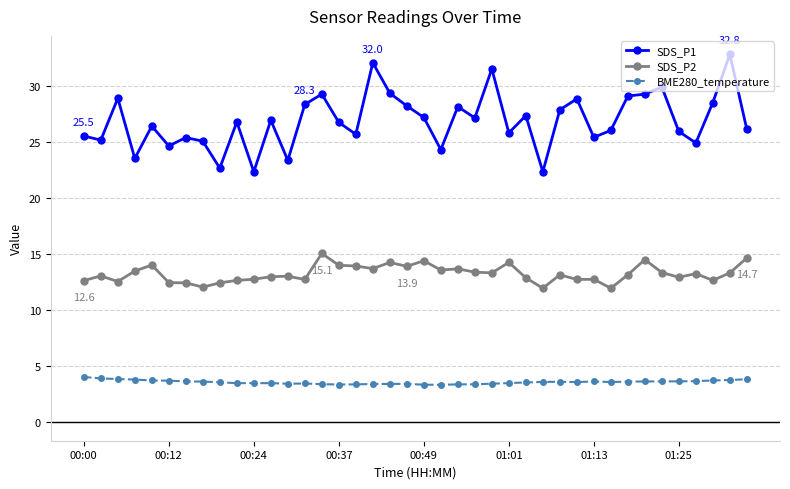

True or false: SDS_P1 and BME280_temperature intersect in this chart.

False